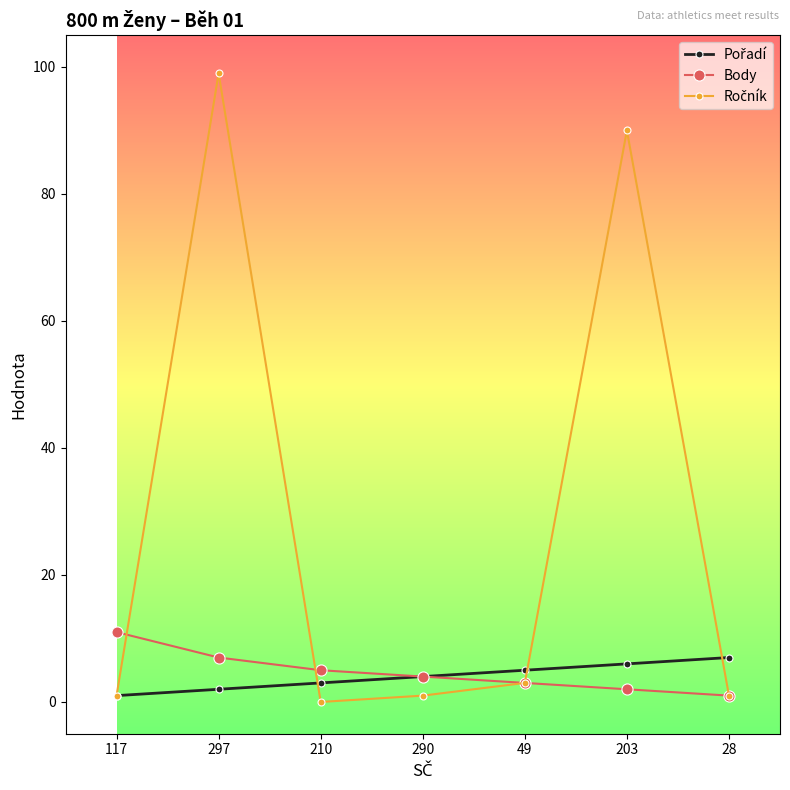

How many values in the Body series are below 4?

3